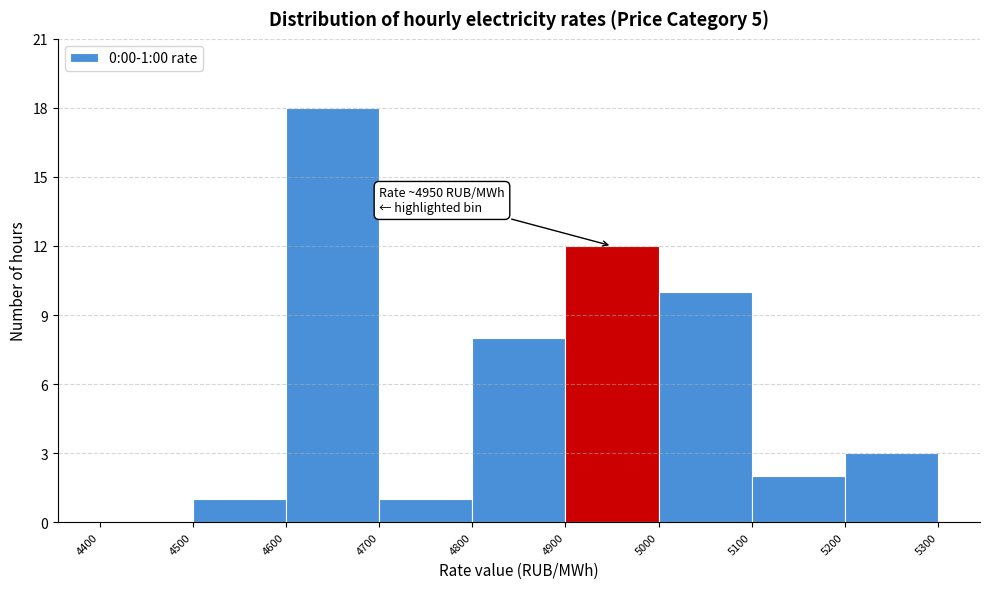

Over which range of the x-axis is the bar tallest?

4600 to 4700